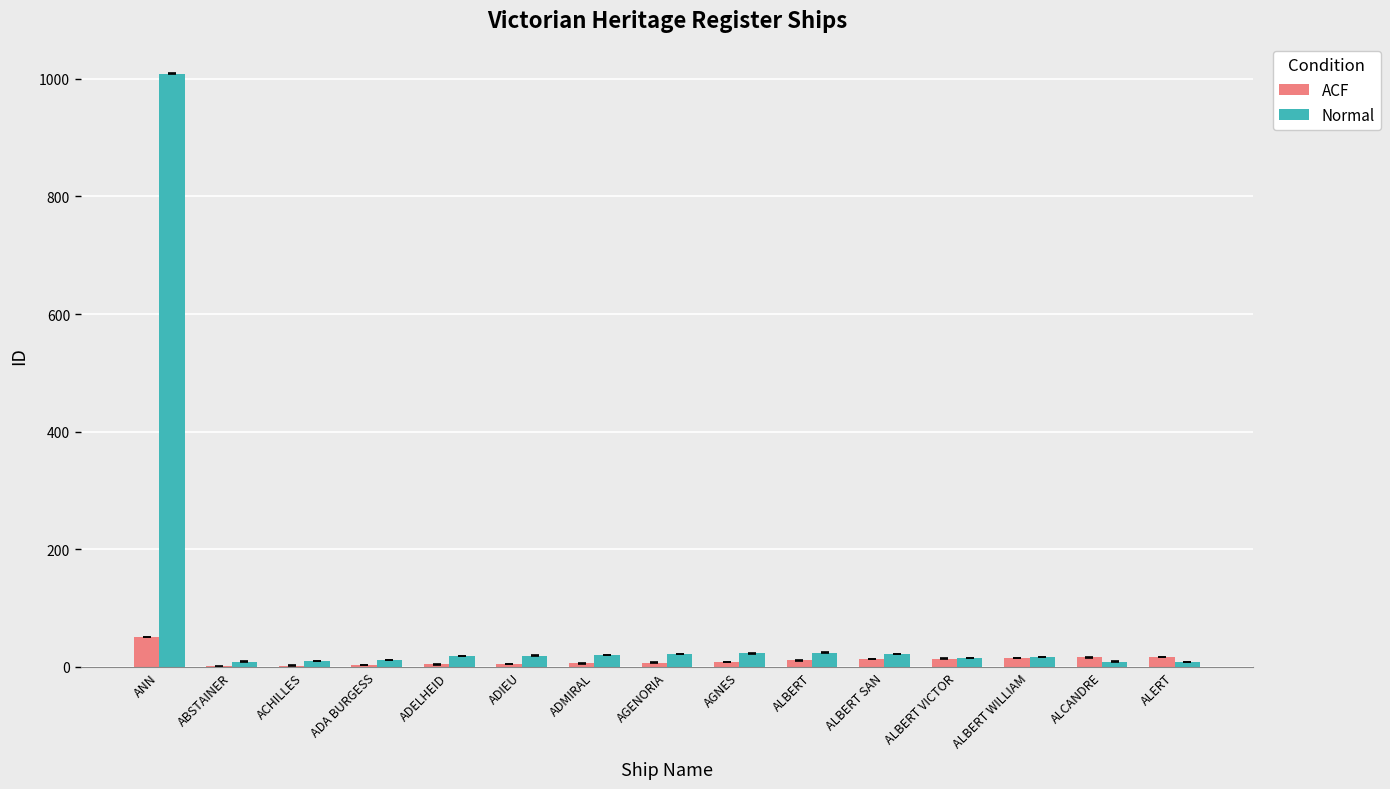

The ACF series shows 15 at ALBERT WILLIAM. True or false?

True